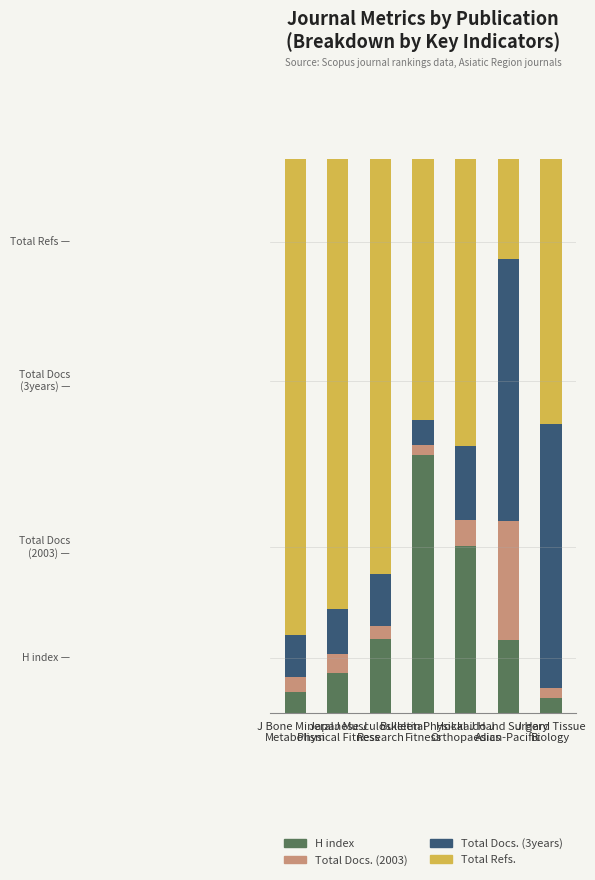

What are all the series names shown in the legend?

H index, Total Docs. (2003), Total Docs. (3years), Total Refs.